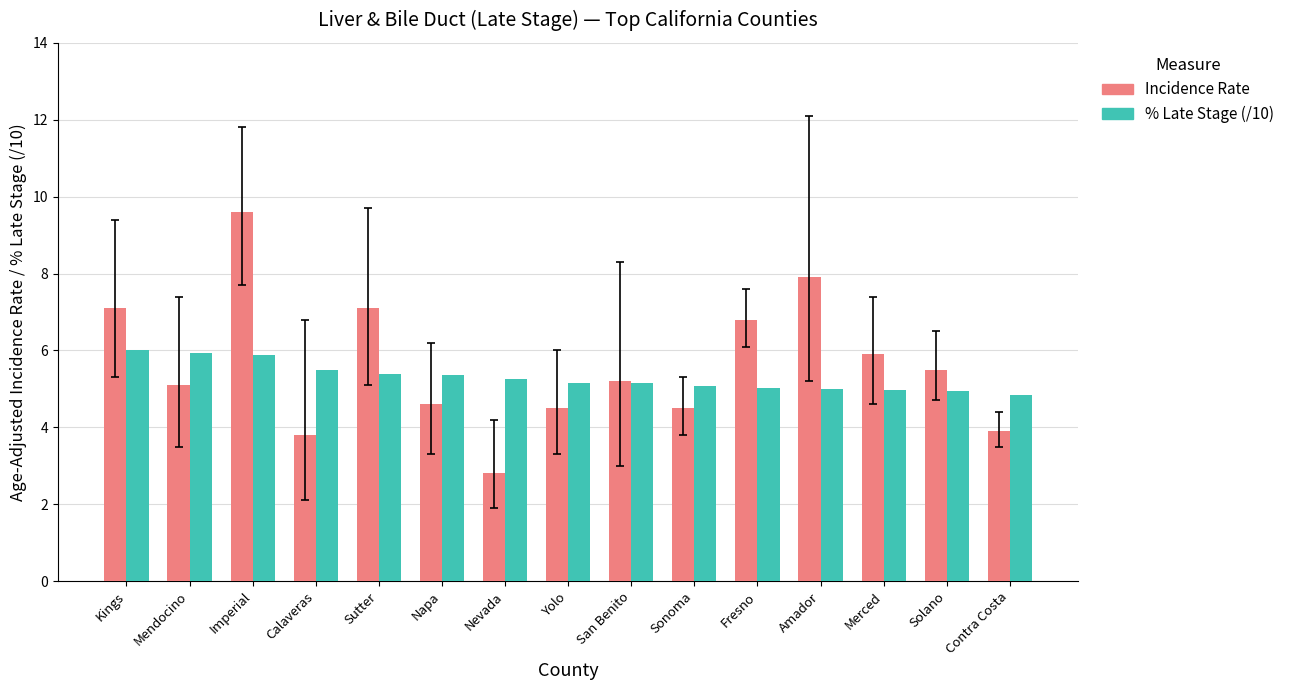

Is it true that % Late Stage (/10) equals 5.2 at Yolo?

True